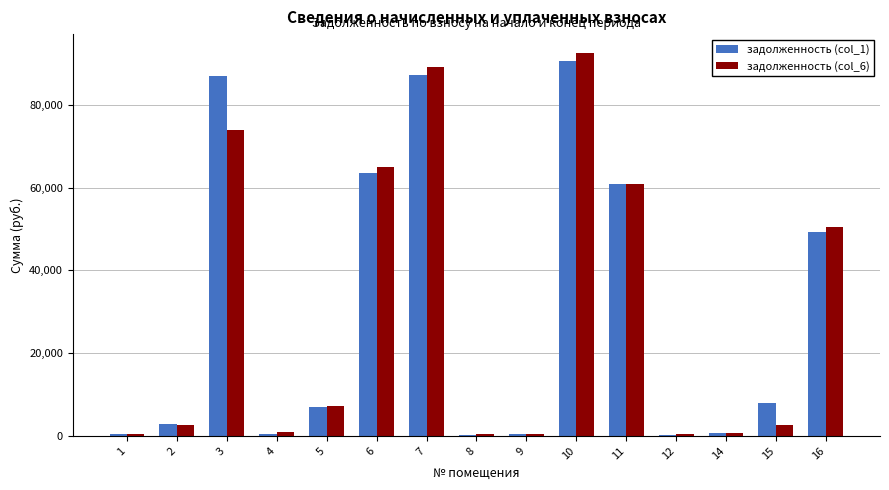

At 3, list the series in order from largest to smallest.

задолженность (col_1), задолженность (col_6)